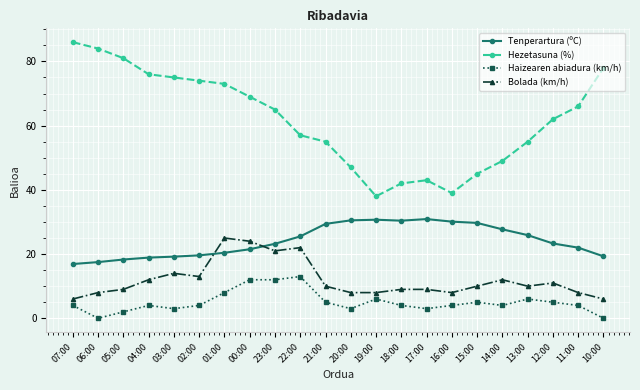

True or false: Tenperartura (ºC) has a value of 20.7 at 17:00.

False